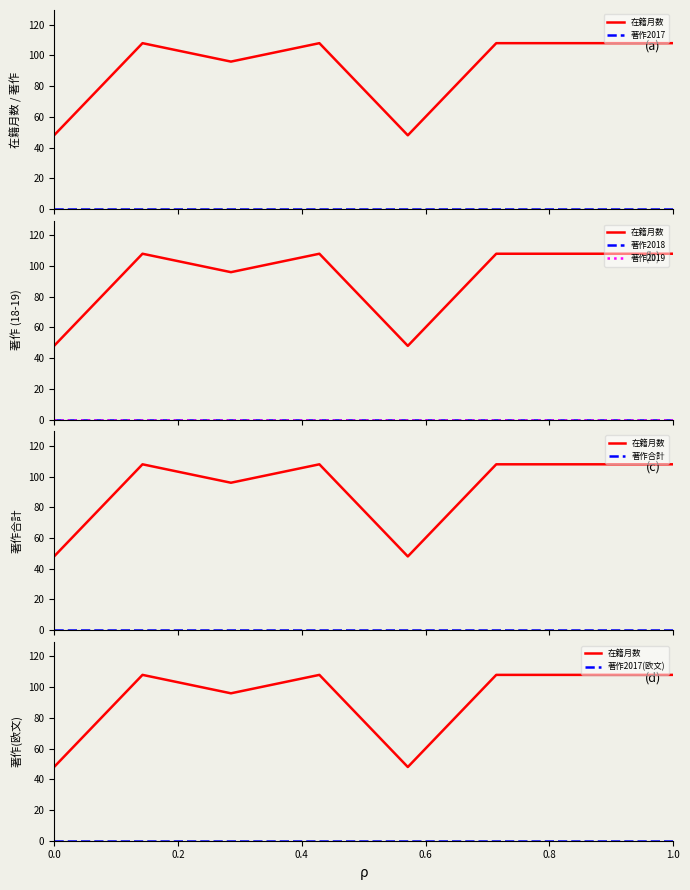

Which has a higher value, 7 or 0.8?

7